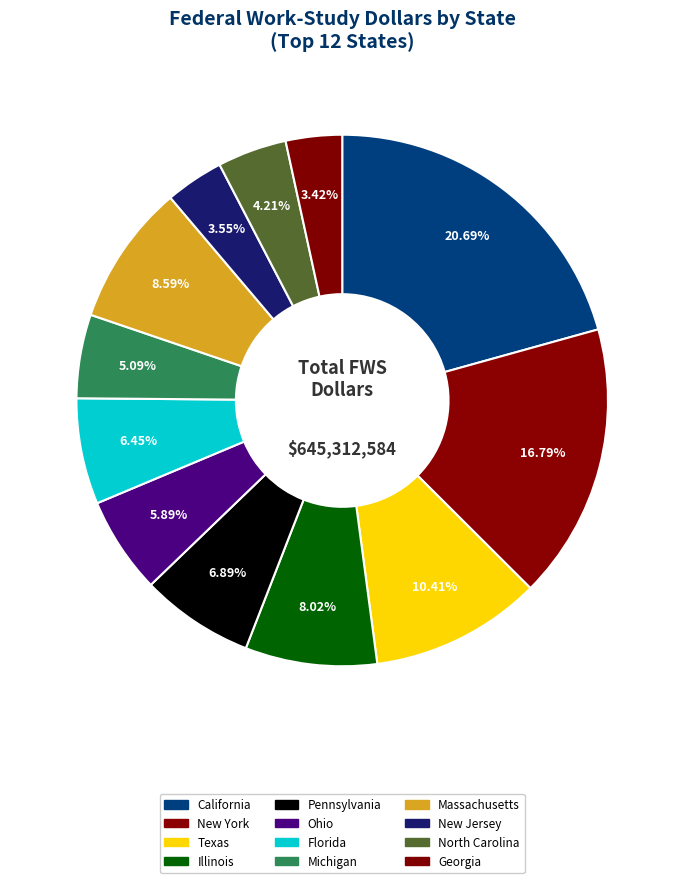

To the nearest percent, what is the combined percentage of California and New York?

37%